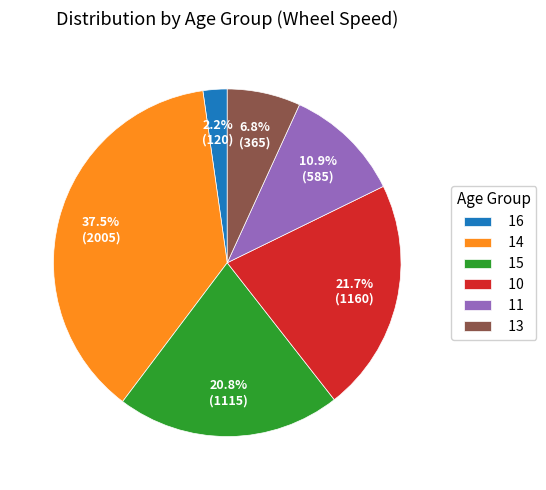

Combined, do 14 and 11 account for over 50%?

No